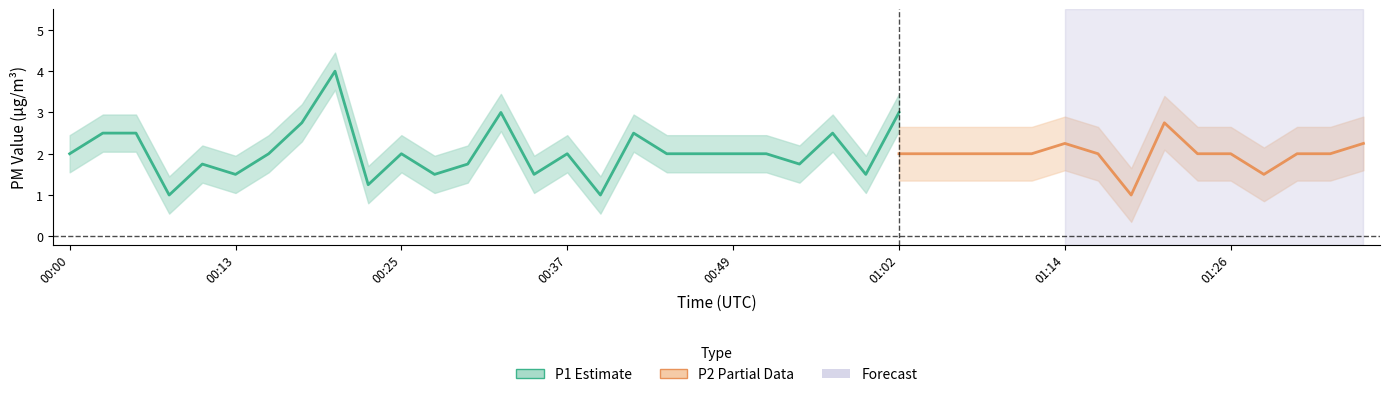

At which category does P1 reach its first local valley?

00:08